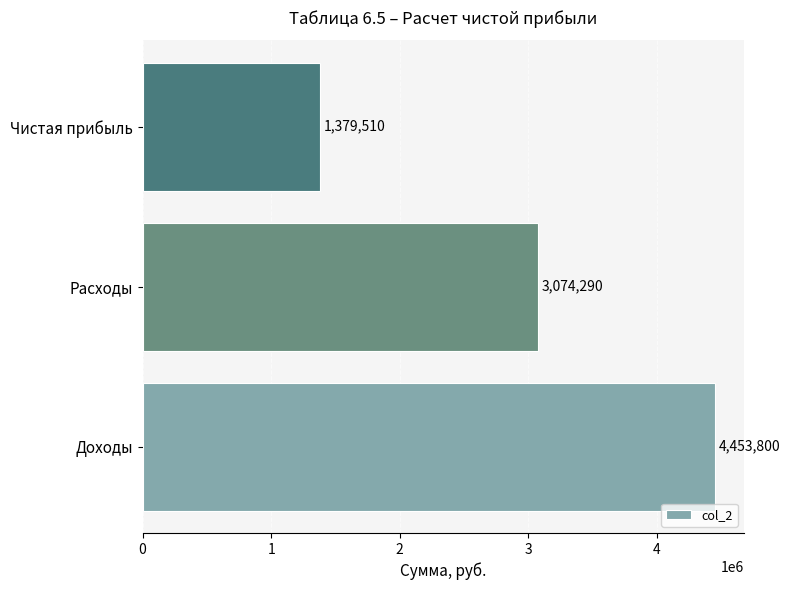

What is the maximum value shown in the chart?

4453800